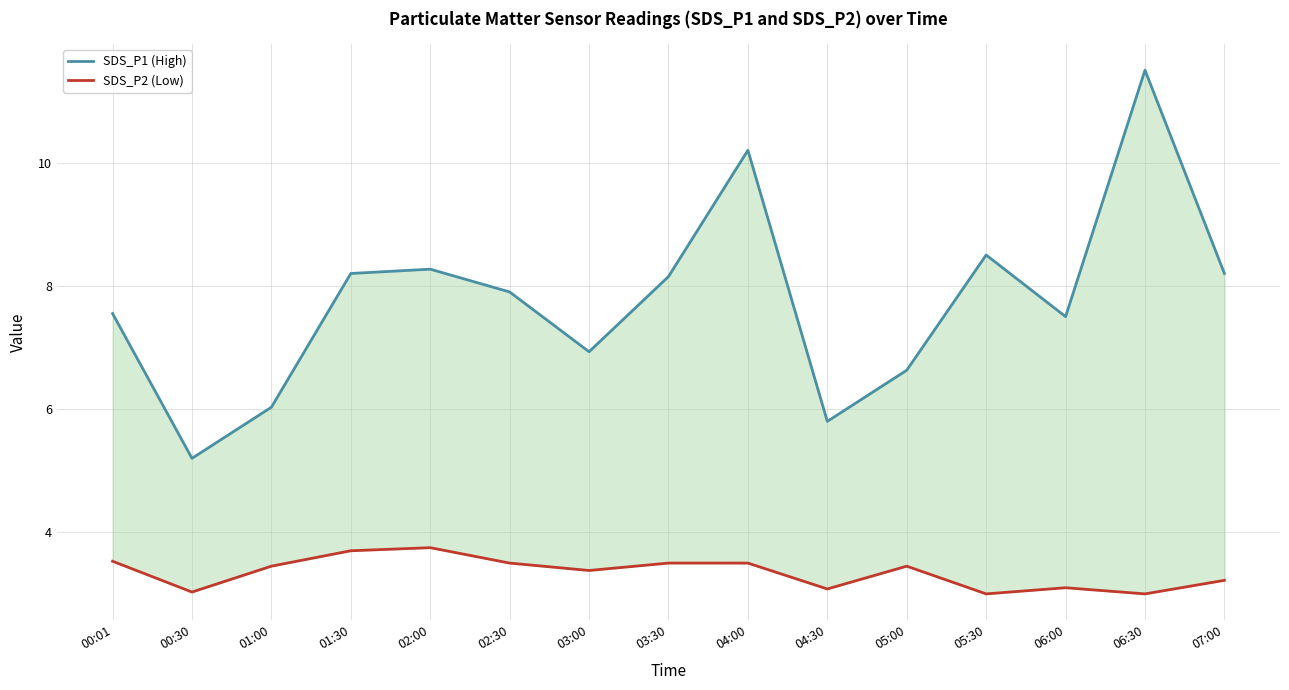

At which label does SDS_P2 (Low) reach its minimum?

05:30